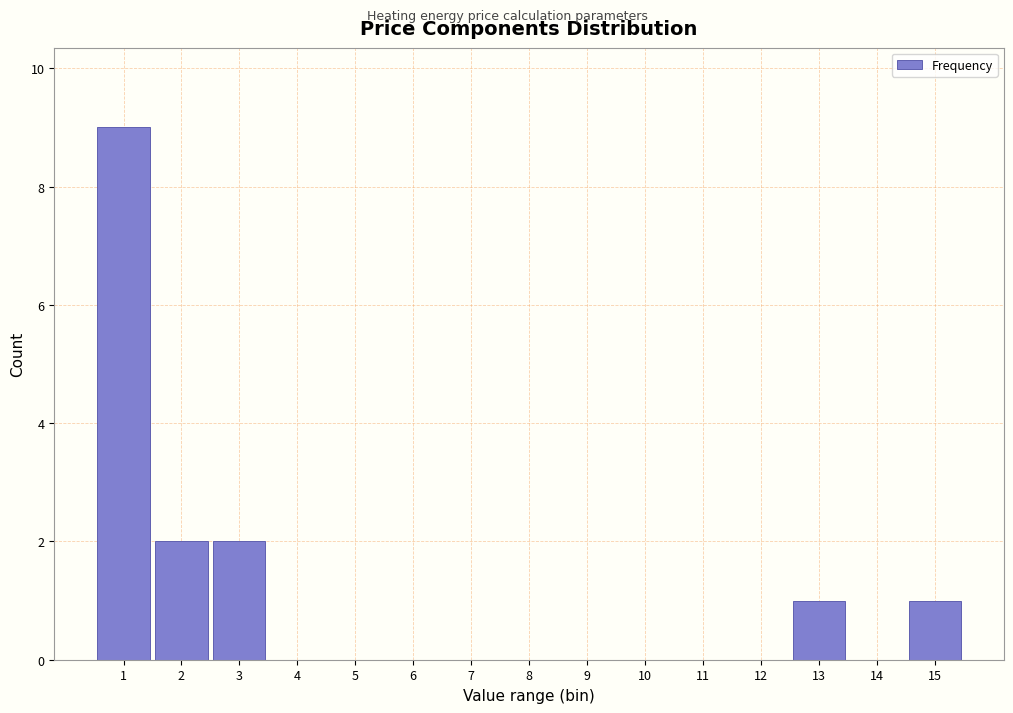

Reading left to right, what are all the values shown in this chart?

1=9	2=2	3=2	4=0	5=0	6=0	7=0	8=0	9=0	10=0	11=0	12=0	13=1	14=0	15=1